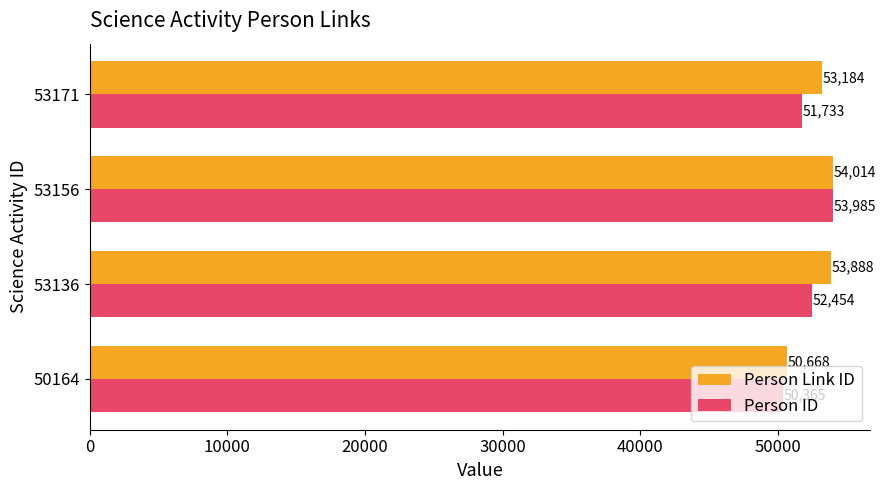

List the labels in order of Person Link ID value, smallest first.

50164, 53171, 53136, 53156